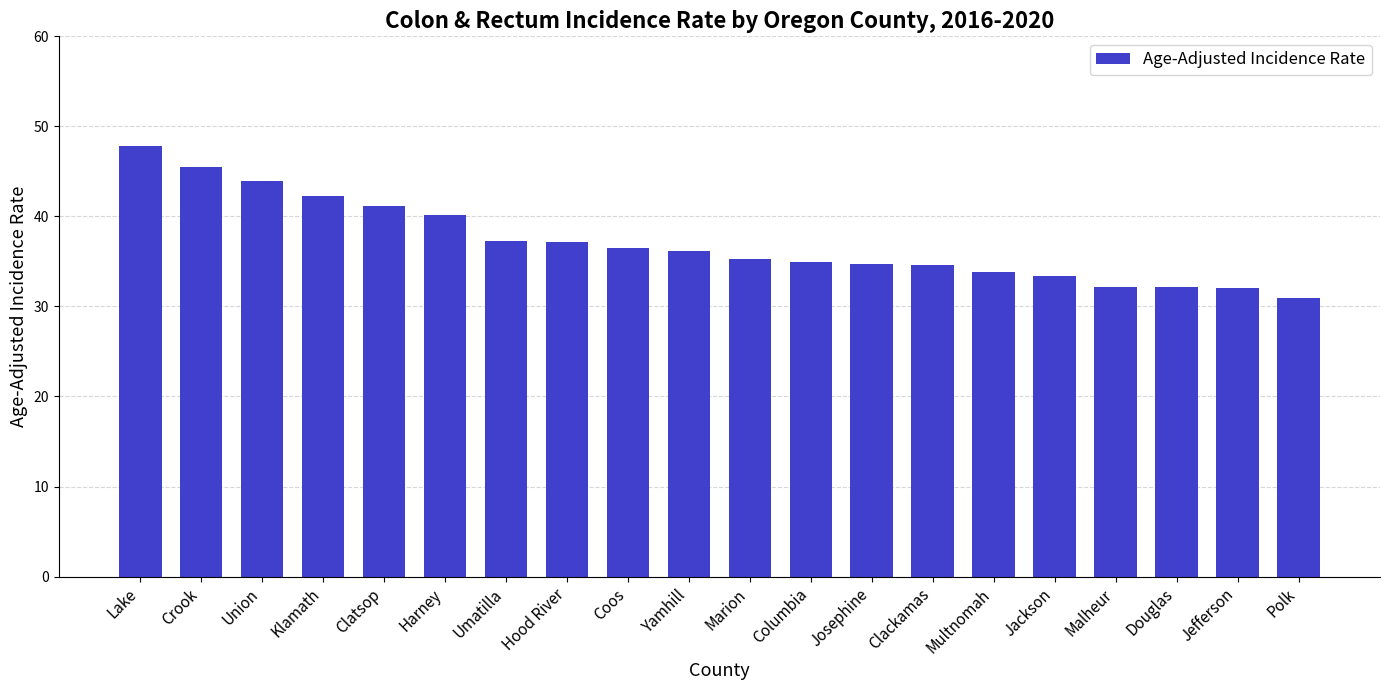

What is the greatest value displayed?

47.8